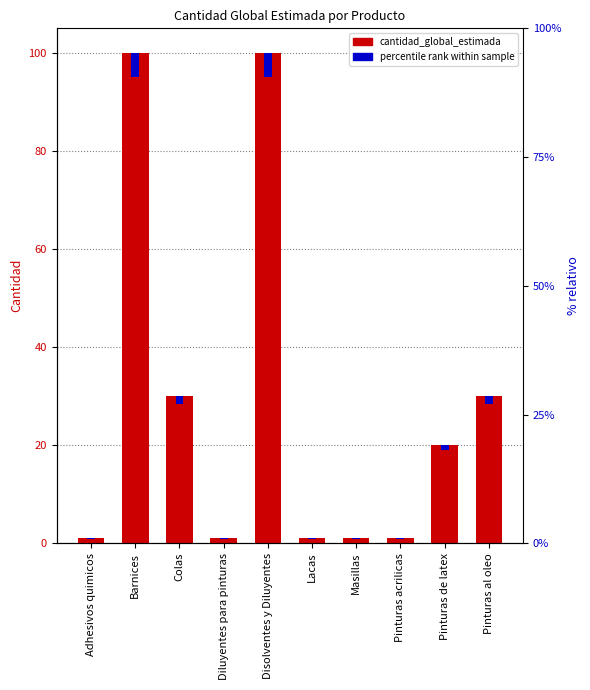

What are all the series names shown in the legend?

cantidad_global_estimada, percentile rank within sample